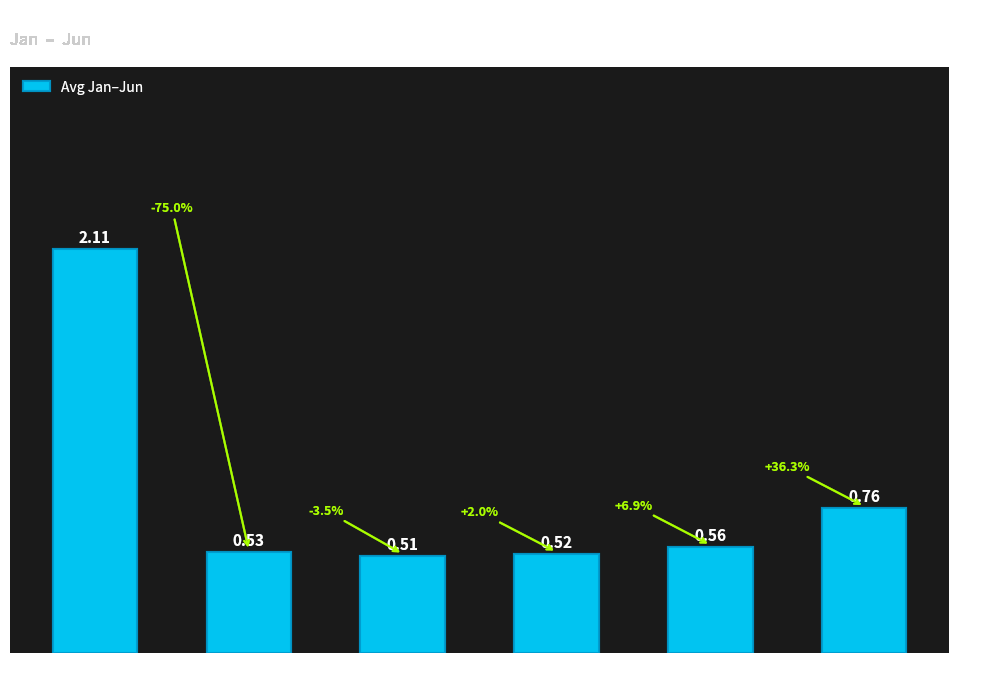

How many bars are there in total?

6